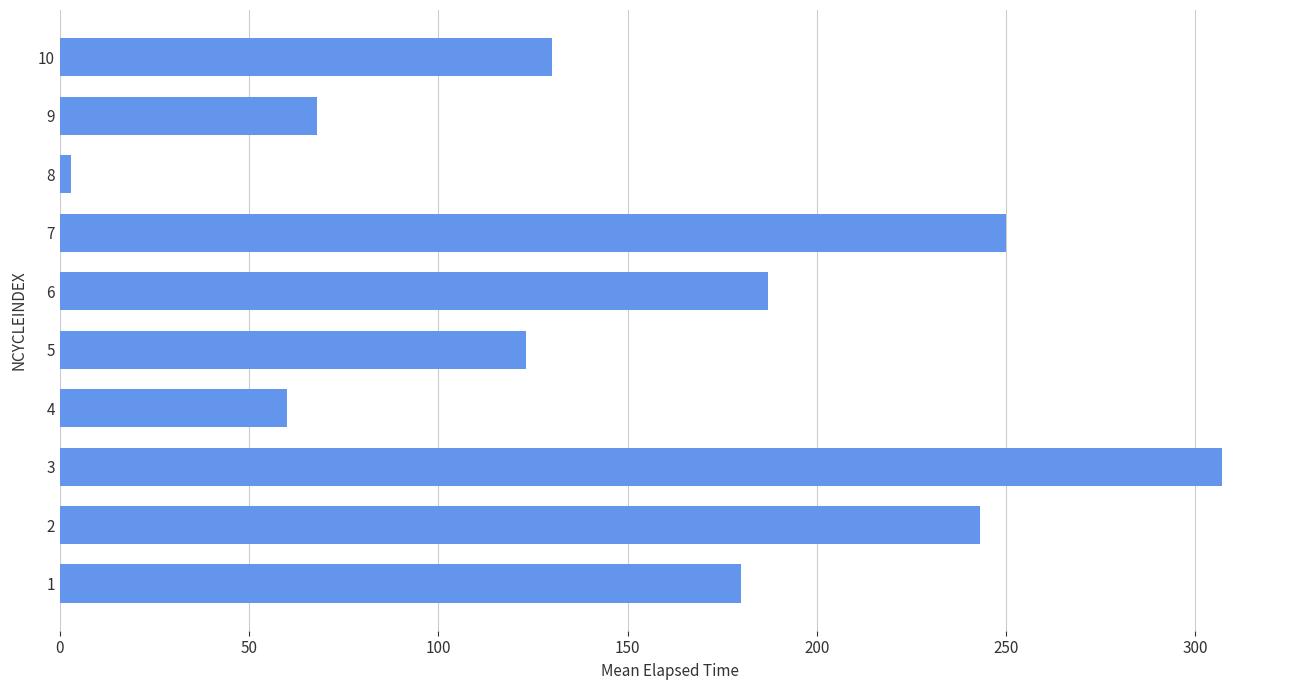

How many data points are less than 180?

5